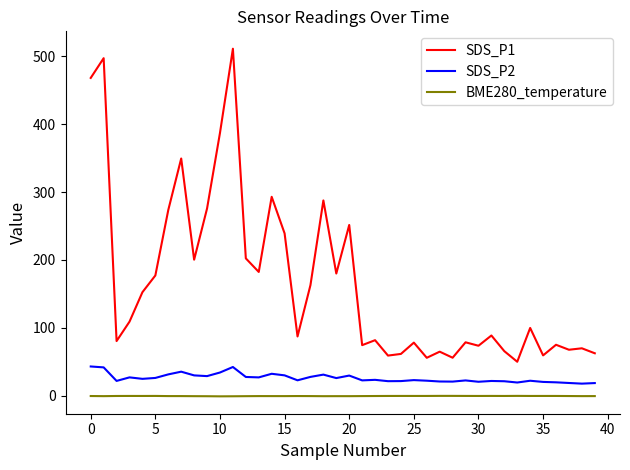

Rank the series by their maximum value, from lowest to highest.

BME280_temperature, SDS_P2, SDS_P1